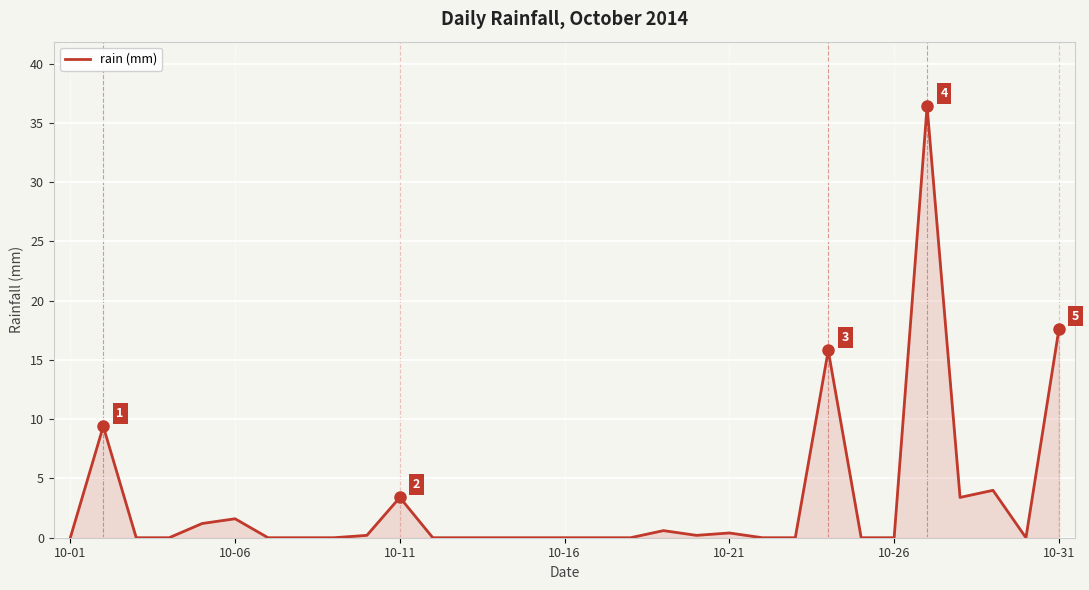

Reading left to right, what are all the values shown in this chart?

0.0	9.4	0.0	0.0	1.2	1.6	0.0	0.0	0.0	0.2	3.4	0.0	0.0	0.0	0.0	0.0	0.0	0.0	0.6	0.2	0.4	0.0	0.0	15.8	0.0	0.0	36.4	3.4	4.0	0.0	17.6